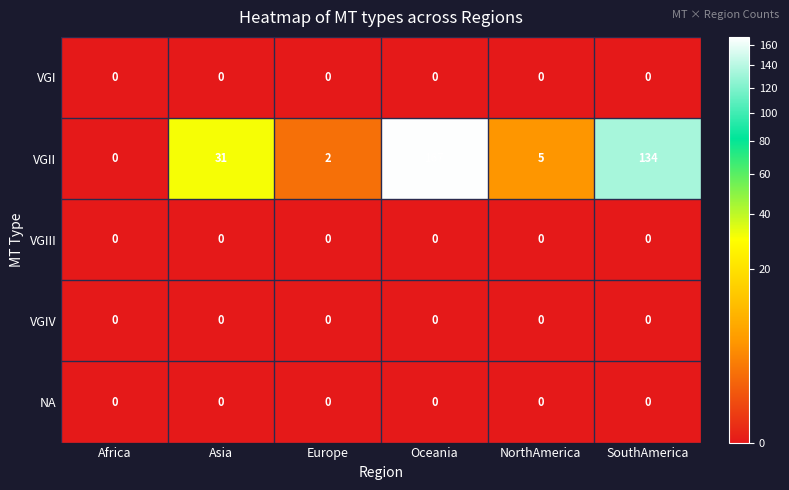

True or false: VGIII has a value of 0 at Asia.

True